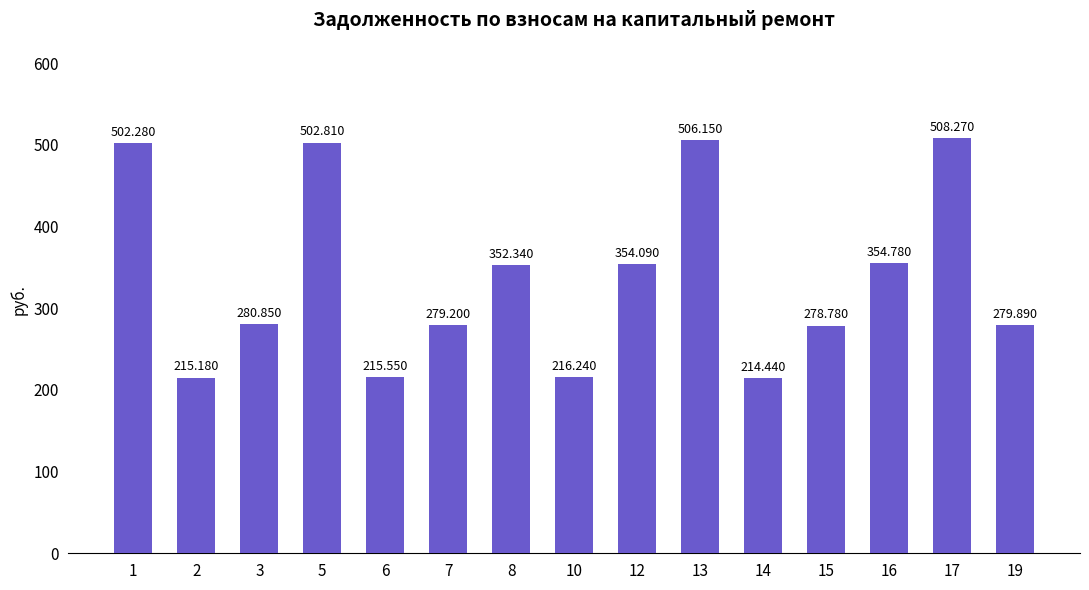

List the labels in order of value, largest first.

17, 13, 5, 1, 16, 12, 8, 3, 19, 7, 15, 10, 6, 2, 14